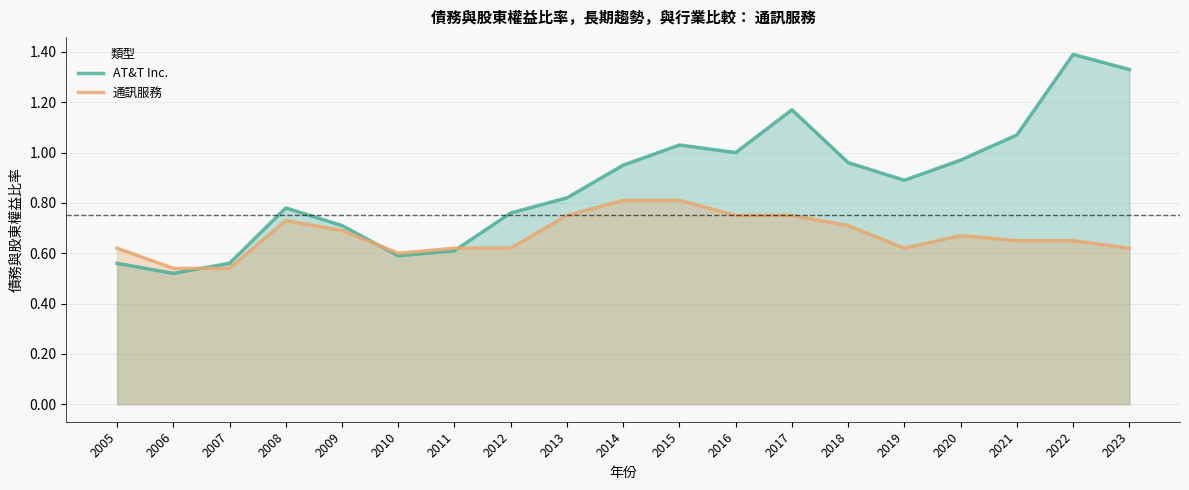

How many data points does each series have?

19